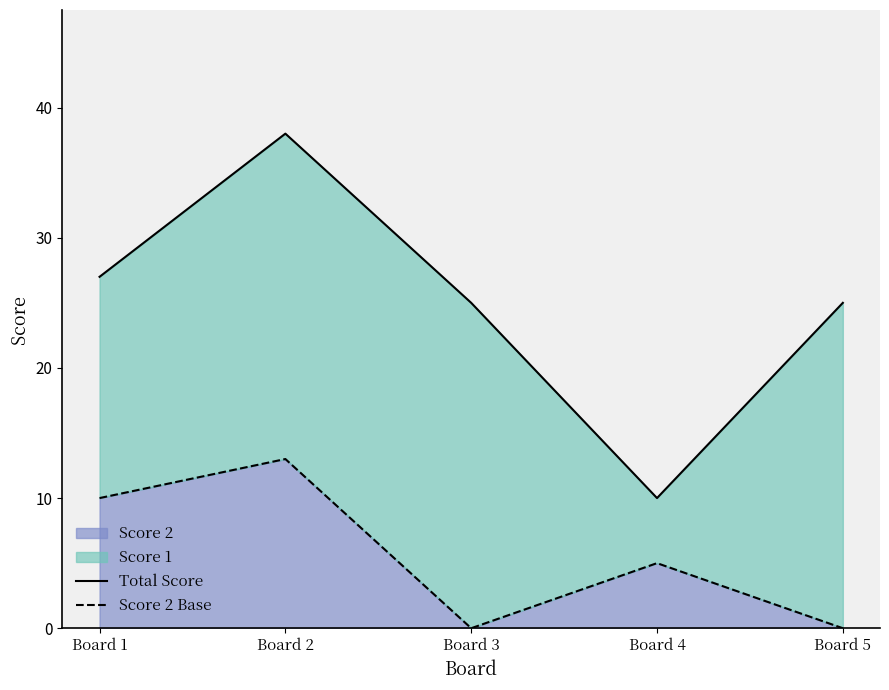

What is the value of the Score 2 Base point at the 4th from the left?

5